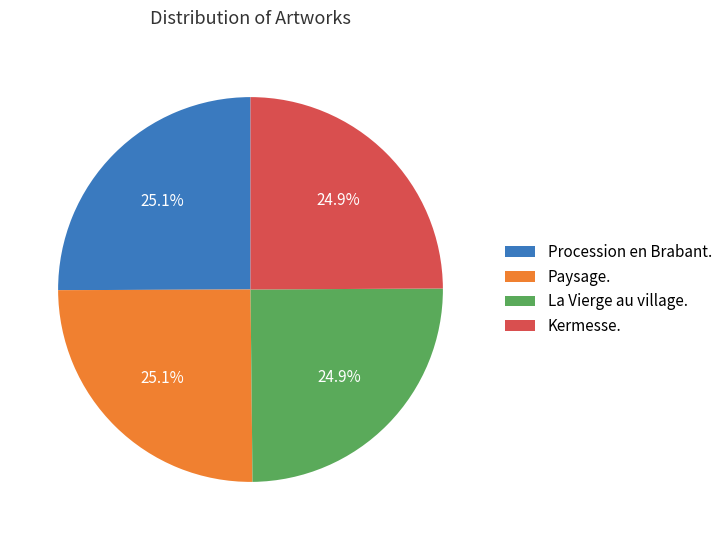

Approximately how many times larger is the value at Kermesse. compared to La Vierge au village.?

1.0